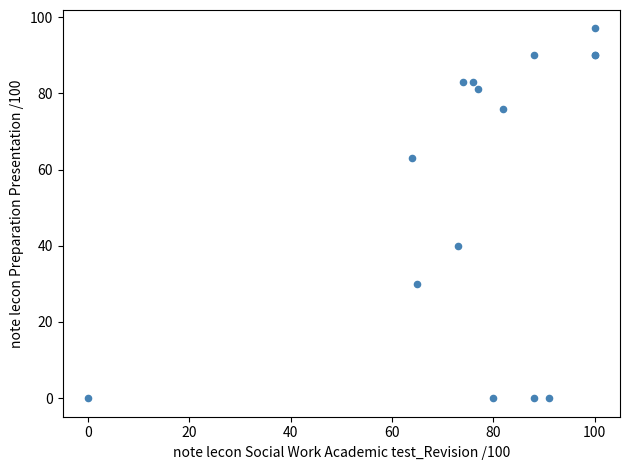

What Y value in the scatter plot is closest to 48?

40